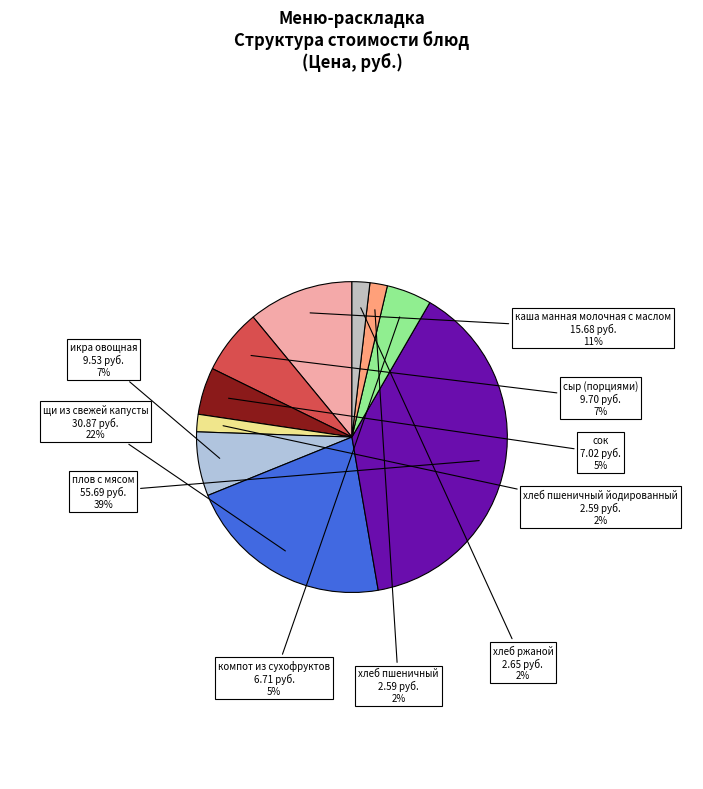

How many segments does this pie chart have?

10